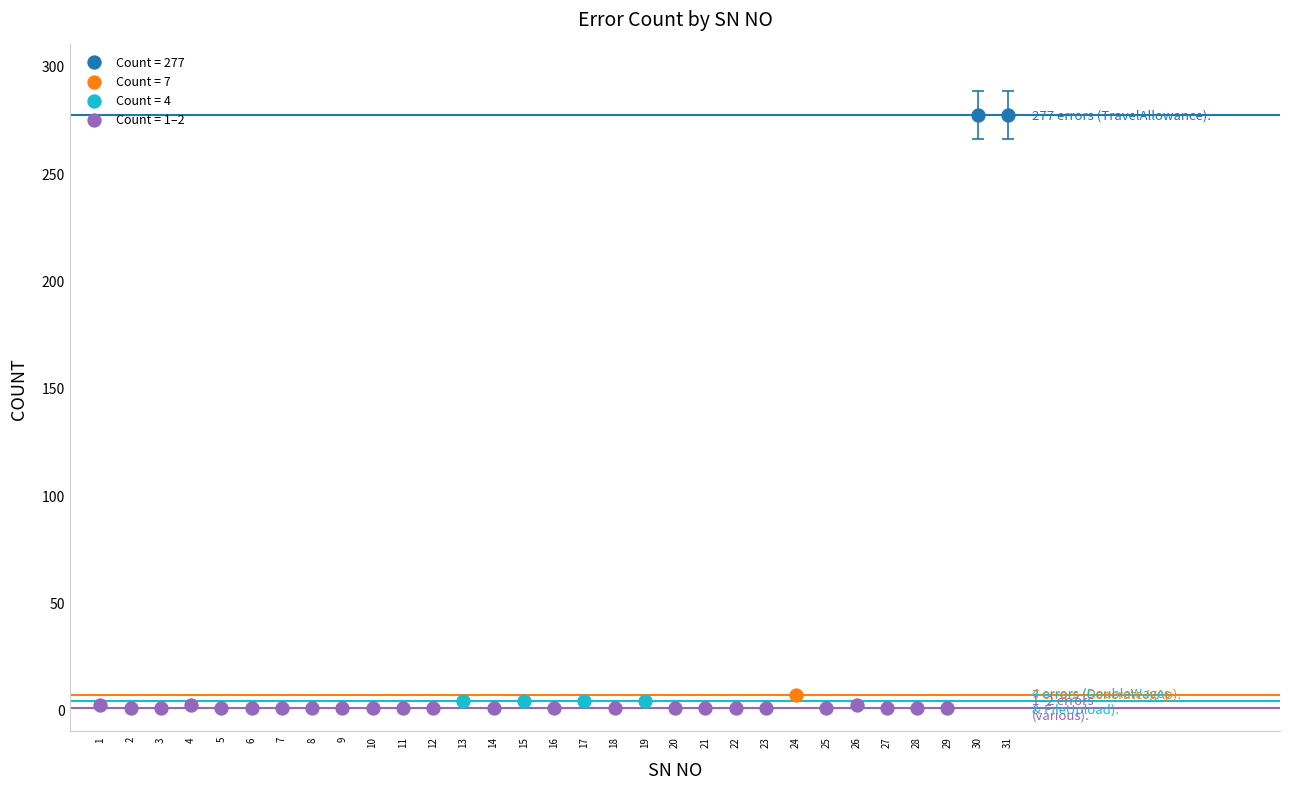

What are all the series names shown in the legend?

Count = 277, Count = 7, Count = 4, Count = 1–2